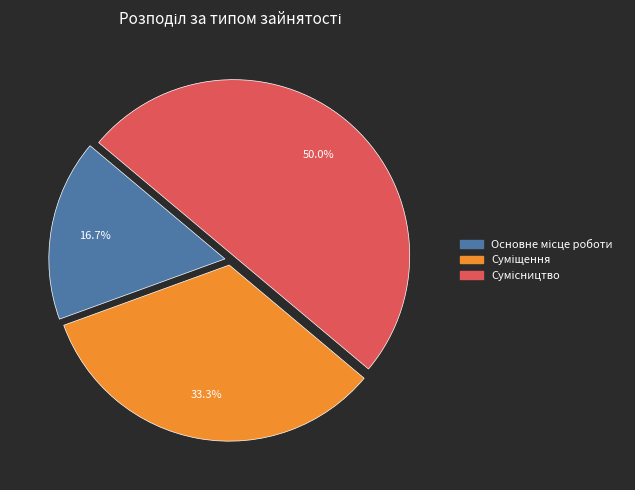

How many slices are in this pie chart?

3